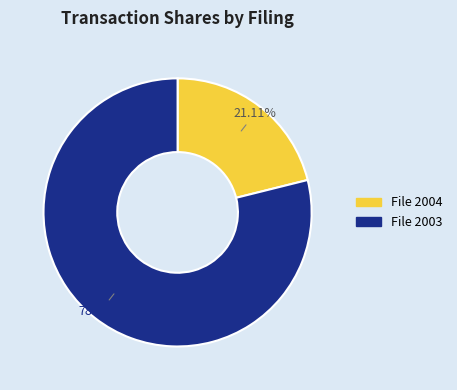

Is the sum of File 2003 and File 2004 greater than half?

Yes